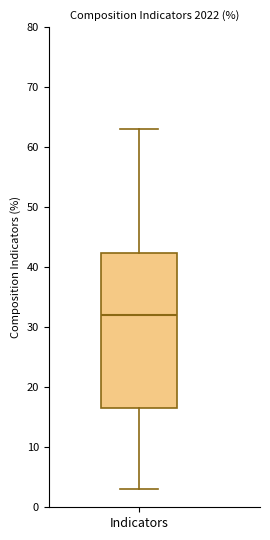

Where does the upper whisker of the box for Indicators end on the y-axis? The values are not printed on the chart, so give them approximately, as read against the axis.

63